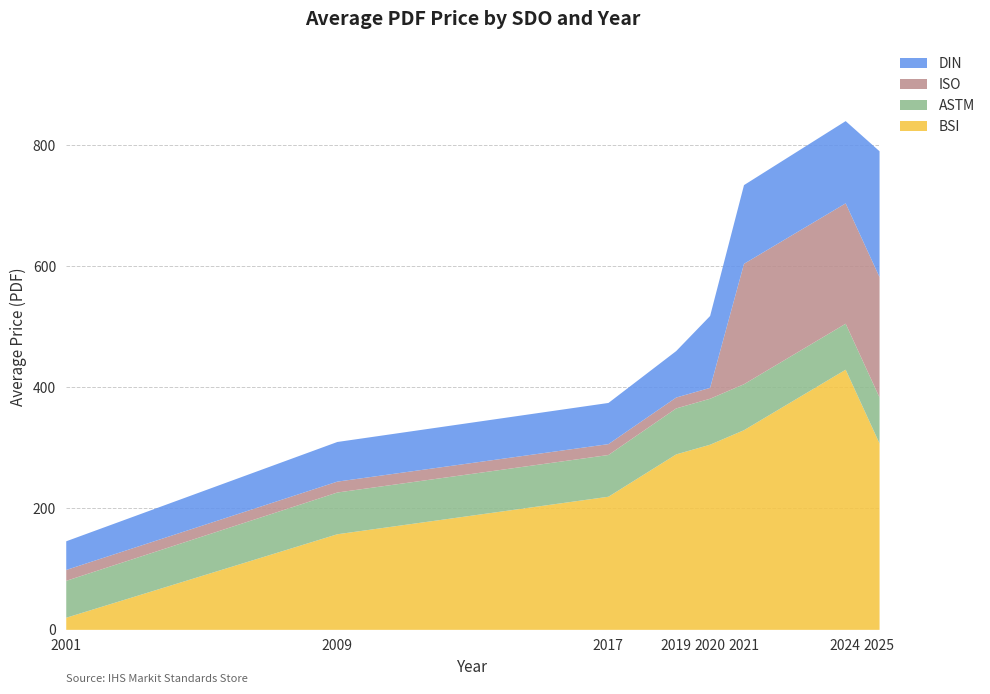

What is the approximate value of BSI at 2024?

430.0